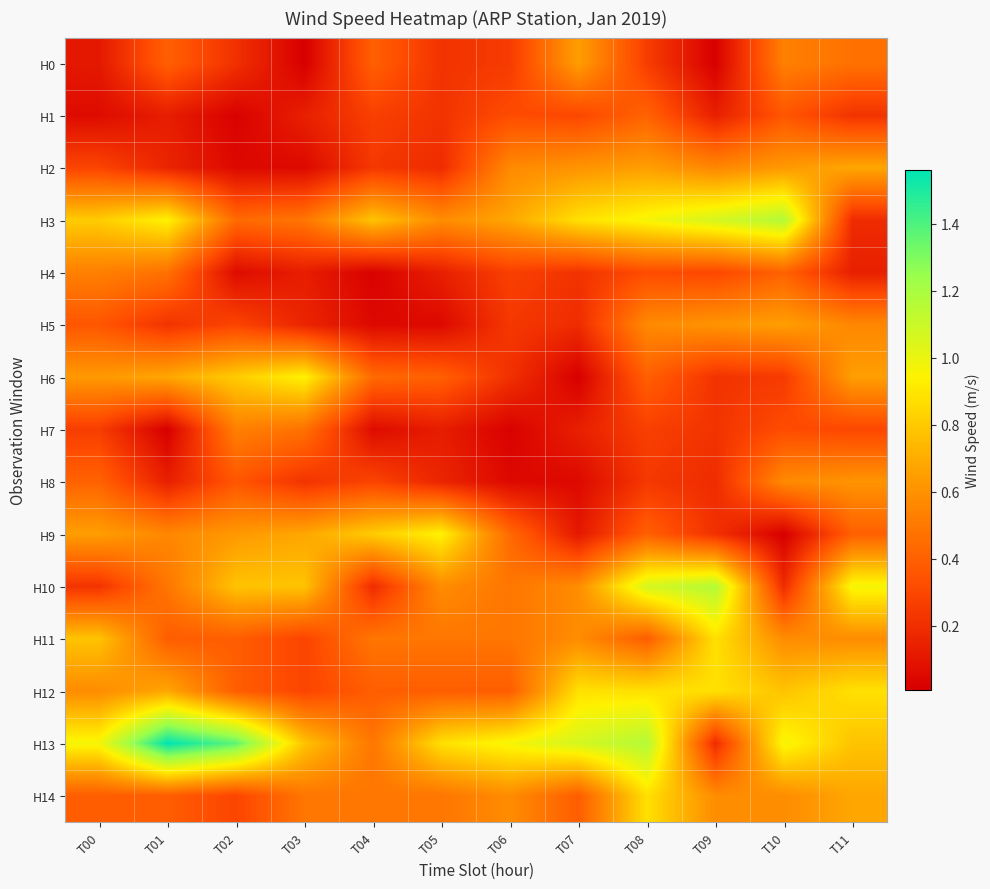

Rank the series at T01 from lowest to highest value.

H7, H1, H8, H2, H5, H11, H14, H0, H4, H10, H9, H6, H12, H3, H13